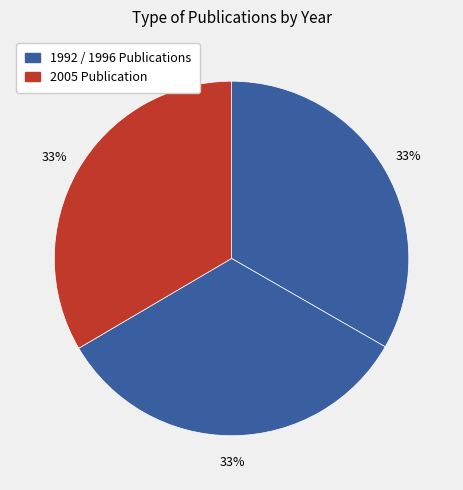

How many slices are in this pie chart?

3